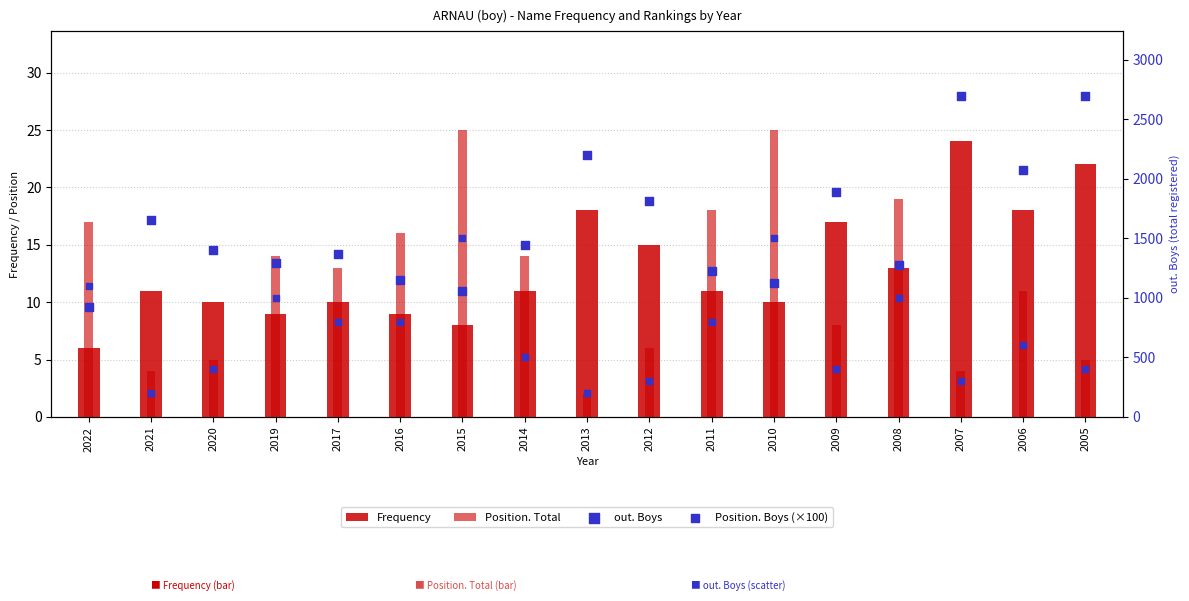

What is the total value across all series at 2009?

2318